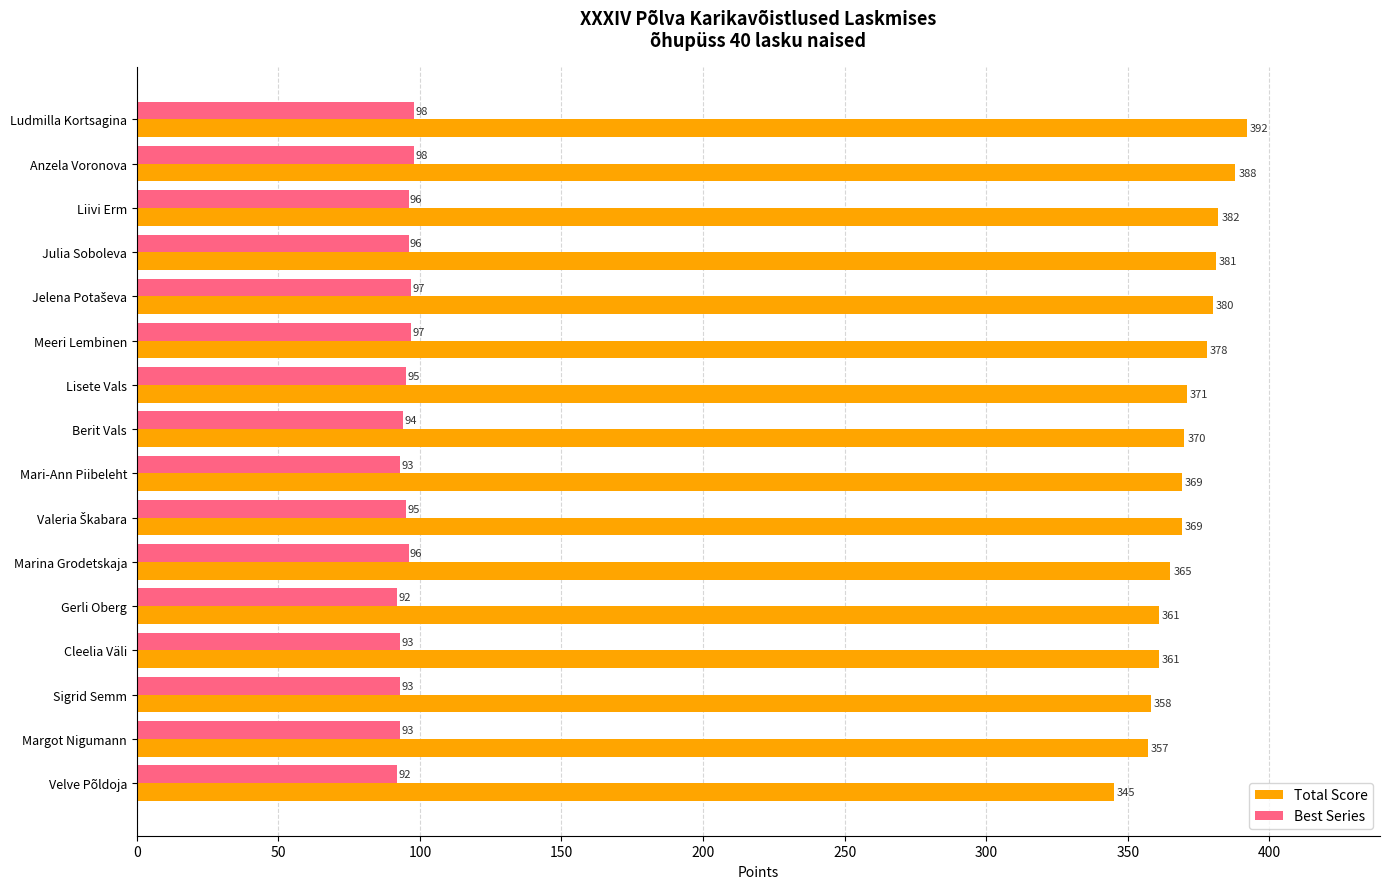

List the series in order of their overall mean, lowest first.

Best Series, Total Score